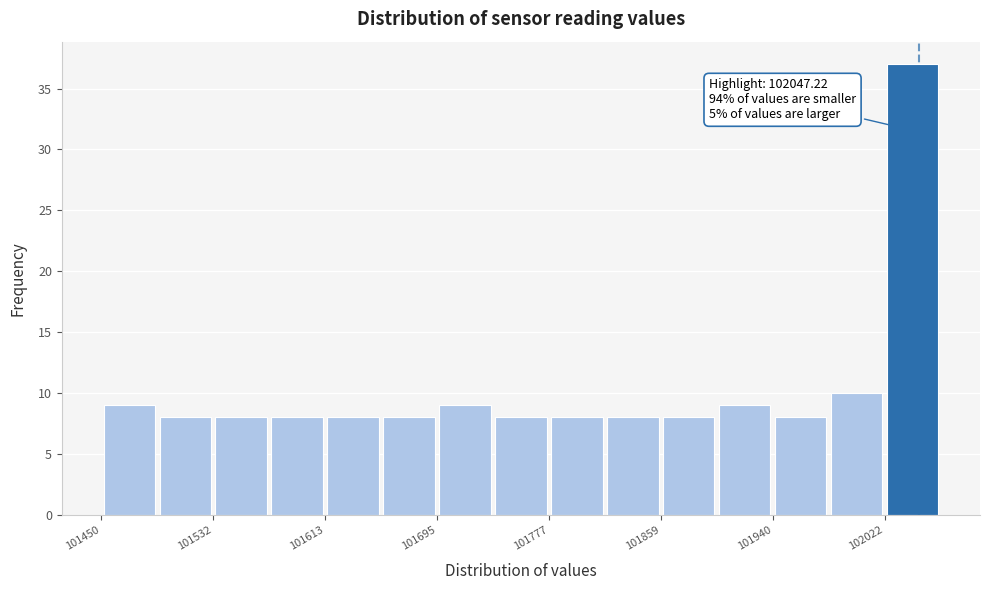

Which range on the x-axis has the tallest bar?

102020 to 102060